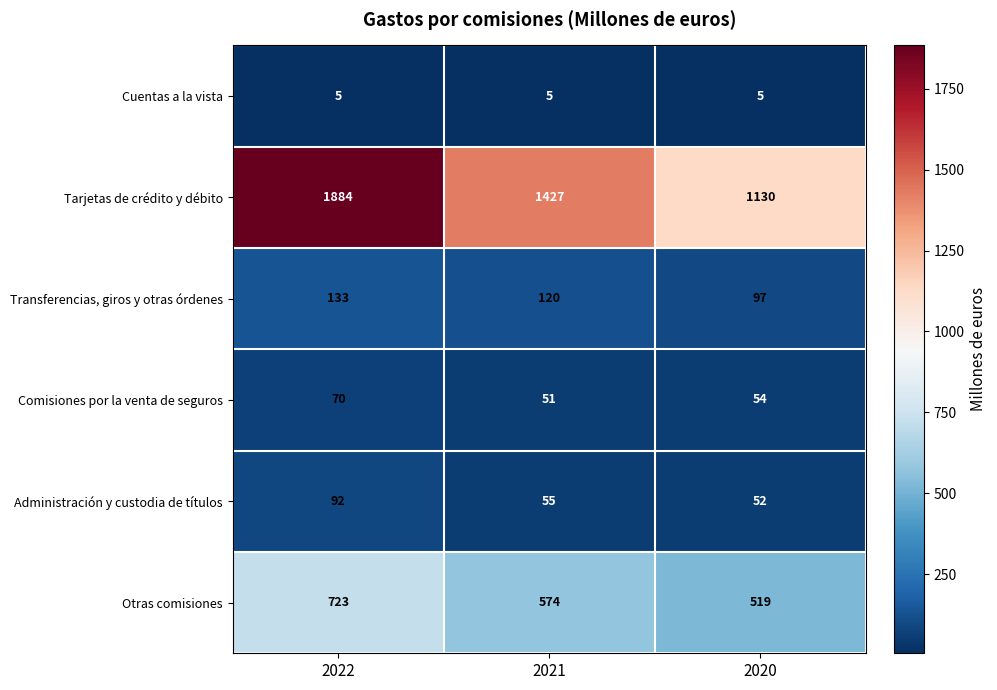

Which series has the largest total across all categories?

Tarjetas de crédito y débito